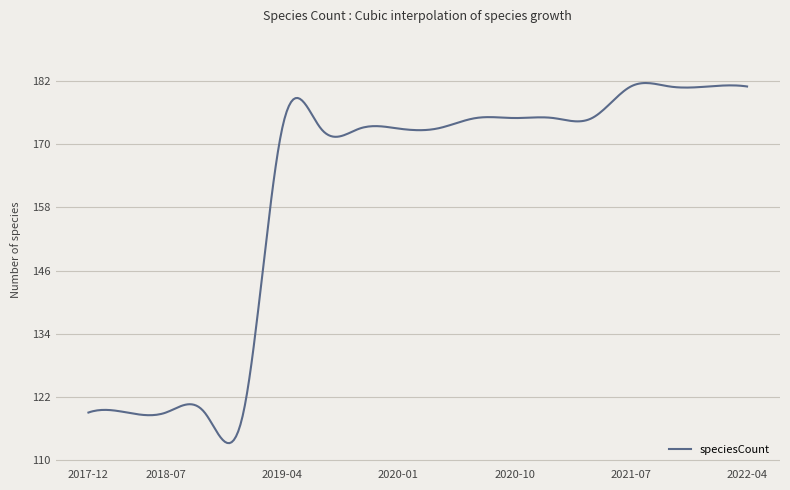

What is the difference between the maximum and minimum values?

68.5